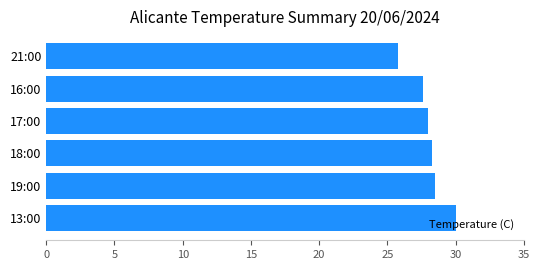

The chart shows a value of 39.6 at 16:00. True or false?

False